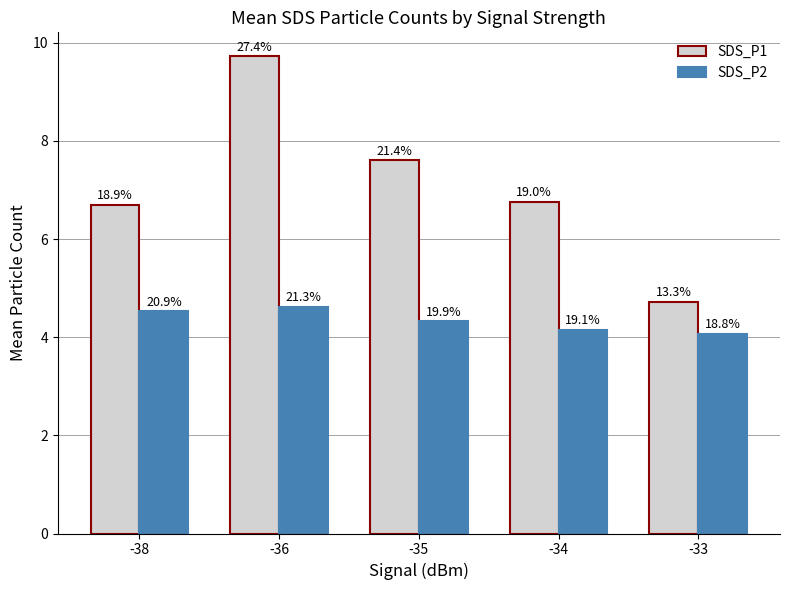

The value of SDS_P1 at -33 is 2.2. True or false?

False